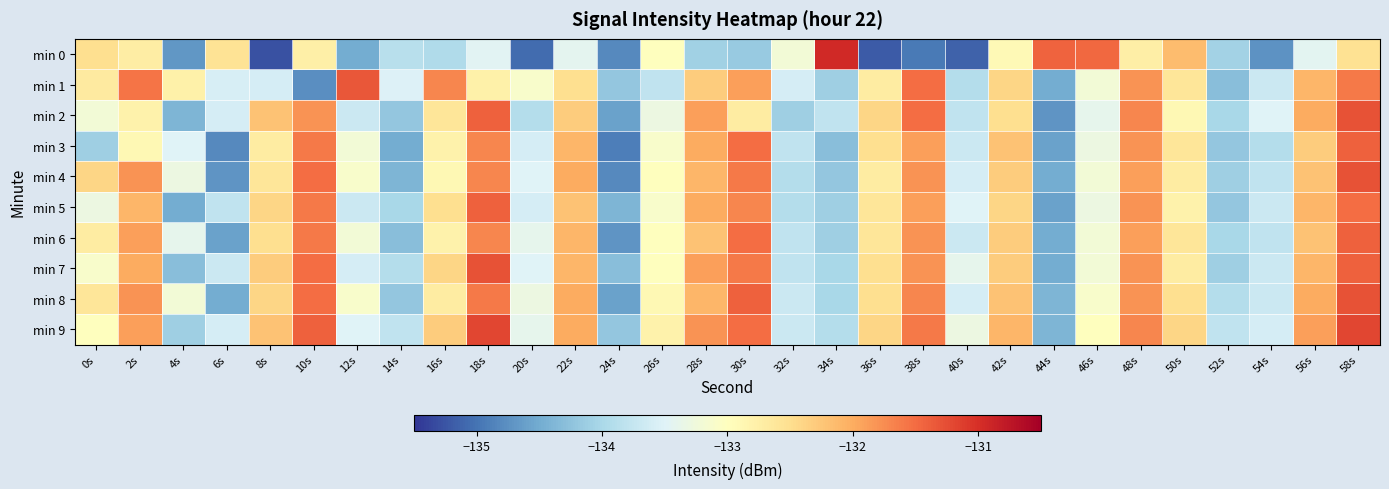

Reading left to right, extract all data points from this chart.

min 0: 0s=-132.5	2s=-132.7	4s=-134.7	6s=-132.6	8s=-135.3	10s=-132.8	12s=-134.5	14s=-133.9	16s=-133.9	18s=-133.4	20s=-135.1	22s=-133.4	24s=-134.8	26s=-133.0	28s=-134.1	30s=-134.2	32s=-133.2	34s=-130.9	36s=-135.2	38s=-134.9	40s=-135.1	42s=-132.9	44s=-131.4	46s=-131.5	48s=-132.7	50s=-132.2	52s=-134.1	54s=-134.7	56s=-133.4	58s=-132.5
min 1: 0s=-132.7	2s=-131.6	4s=-132.8	6s=-133.6	8s=-133.6	10s=-134.8	12s=-131.3	14s=-133.5	16s=-131.7	18s=-132.8	20s=-133.1	22s=-132.5	24s=-134.2	26s=-133.8	28s=-132.3	30s=-131.9	32s=-133.6	34s=-134.1	36s=-132.7	38s=-131.5	40s=-133.9	42s=-132.4	44s=-134.5	46s=-133.2	48s=-131.8	50s=-132.6	52s=-134.3	54s=-133.7	56s=-132.1	58s=-131.6
min 2: 0s=-133.2	2s=-132.8	4s=-134.4	6s=-133.6	8s=-132.2	10s=-131.8	12s=-133.7	14s=-134.2	16s=-132.6	18s=-131.4	20s=-133.9	22s=-132.3	24s=-134.6	26s=-133.3	28s=-131.9	30s=-132.7	32s=-134.1	34s=-133.8	36s=-132.4	38s=-131.5	40s=-133.8	42s=-132.5	44s=-134.7	46s=-133.4	48s=-131.7	50s=-132.9	52s=-134.0	54s=-133.5	56s=-132.0	58s=-131.3
min 3: 0s=-134.1	2s=-132.9	4s=-133.5	6s=-134.8	8s=-132.7	10s=-131.6	12s=-133.2	14s=-134.5	16s=-132.8	18s=-131.7	20s=-133.6	22s=-132.1	24s=-134.9	26s=-133.1	28s=-132.0	30s=-131.5	32s=-133.8	34s=-134.3	36s=-132.5	38s=-131.9	40s=-133.7	42s=-132.2	44s=-134.6	46s=-133.3	48s=-131.8	50s=-132.6	52s=-134.2	54s=-133.9	56s=-132.3	58s=-131.4
min 4: 0s=-132.4	2s=-131.8	4s=-133.3	6s=-134.7	8s=-132.6	10s=-131.5	12s=-133.1	14s=-134.4	16s=-132.9	18s=-131.7	20s=-133.5	22s=-132.0	24s=-134.8	26s=-133.0	28s=-132.1	30s=-131.6	32s=-133.9	34s=-134.2	36s=-132.7	38s=-131.8	40s=-133.6	42s=-132.3	44s=-134.5	46s=-133.2	48s=-131.9	50s=-132.7	52s=-134.1	54s=-133.8	56s=-132.2	58s=-131.3
min 5: 0s=-133.3	2s=-132.1	4s=-134.5	6s=-133.8	8s=-132.4	10s=-131.6	12s=-133.7	14s=-134.0	16s=-132.5	18s=-131.4	20s=-133.6	22s=-132.2	24s=-134.4	26s=-133.1	28s=-132.0	30s=-131.7	32s=-133.9	34s=-134.1	36s=-132.6	38s=-131.9	40s=-133.5	42s=-132.4	44s=-134.6	46s=-133.3	48s=-131.8	50s=-132.8	52s=-134.2	54s=-133.7	56s=-132.1	58s=-131.5
min 6: 0s=-132.7	2s=-131.9	4s=-133.4	6s=-134.6	8s=-132.5	10s=-131.6	12s=-133.2	14s=-134.3	16s=-132.8	18s=-131.7	20s=-133.4	22s=-132.1	24s=-134.7	26s=-133.0	28s=-132.2	30s=-131.5	32s=-133.8	34s=-134.1	36s=-132.6	38s=-131.8	40s=-133.7	42s=-132.3	44s=-134.5	46s=-133.2	48s=-131.9	50s=-132.6	52s=-134.0	54s=-133.8	56s=-132.2	58s=-131.4
min 7: 0s=-133.1	2s=-132.0	4s=-134.3	6s=-133.7	8s=-132.3	10s=-131.5	12s=-133.6	14s=-133.9	16s=-132.4	18s=-131.3	20s=-133.5	22s=-132.1	24s=-134.3	26s=-133.0	28s=-131.9	30s=-131.6	32s=-133.8	34s=-134.0	36s=-132.5	38s=-131.8	40s=-133.4	42s=-132.3	44s=-134.5	46s=-133.2	48s=-131.8	50s=-132.7	52s=-134.1	54s=-133.7	56s=-132.1	58s=-131.4
min 8: 0s=-132.6	2s=-131.8	4s=-133.2	6s=-134.5	8s=-132.4	10s=-131.5	12s=-133.1	14s=-134.2	16s=-132.7	18s=-131.6	20s=-133.3	22s=-132.0	24s=-134.6	26s=-132.9	28s=-132.1	30s=-131.4	32s=-133.7	34s=-134.0	36s=-132.5	38s=-131.7	40s=-133.6	42s=-132.2	44s=-134.4	46s=-133.1	48s=-131.8	50s=-132.5	52s=-133.9	54s=-133.7	56s=-132.0	58s=-131.3
min 9: 0s=-133.0	2s=-131.9	4s=-134.1	6s=-133.6	8s=-132.2	10s=-131.4	12s=-133.5	14s=-133.8	16s=-132.3	18s=-131.2	20s=-133.4	22s=-132.0	24s=-134.2	26s=-132.8	28s=-131.8	30s=-131.5	32s=-133.7	34s=-133.9	36s=-132.4	38s=-131.6	40s=-133.3	42s=-132.1	44s=-134.4	46s=-133.0	48s=-131.7	50s=-132.4	52s=-133.8	54s=-133.6	56s=-131.9	58s=-131.2